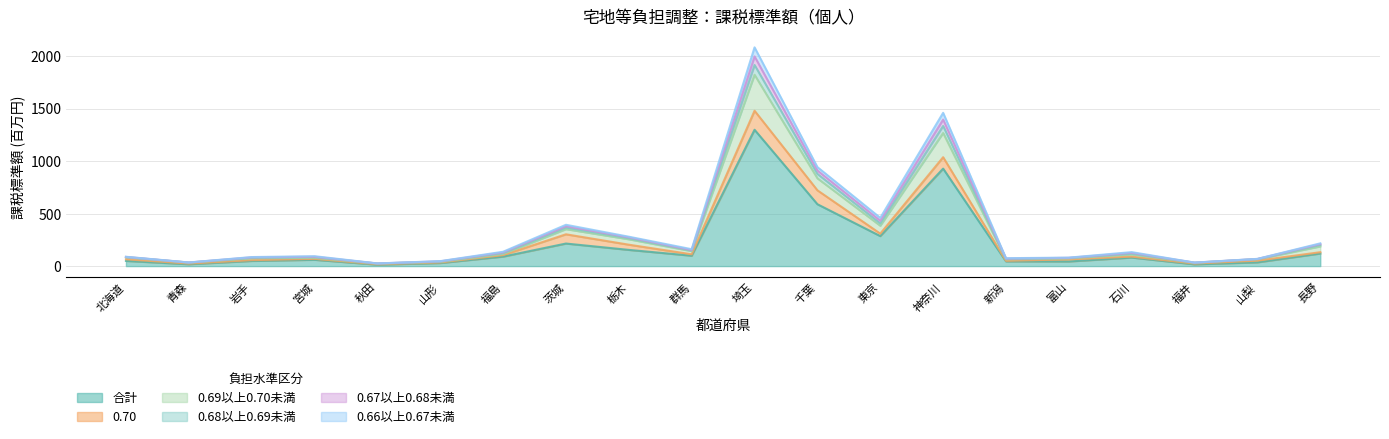

Does the chart display data point markers on the line(s)?

No